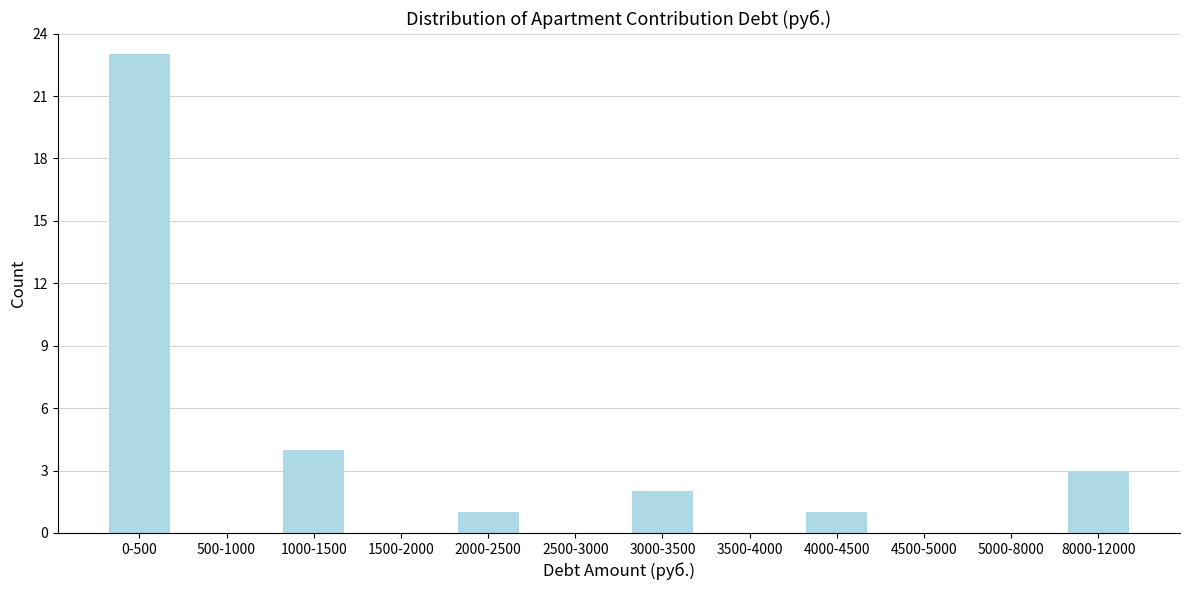

Reading right to left, transcribe all the data shown in this chart.

8000-12000=3	5000-8000=0	4500-5000=0	4000-4500=1	3500-4000=0	3000-3500=2	2500-3000=0	2000-2500=1	1500-2000=0	1000-1500=4	500-1000=0	0-500=23